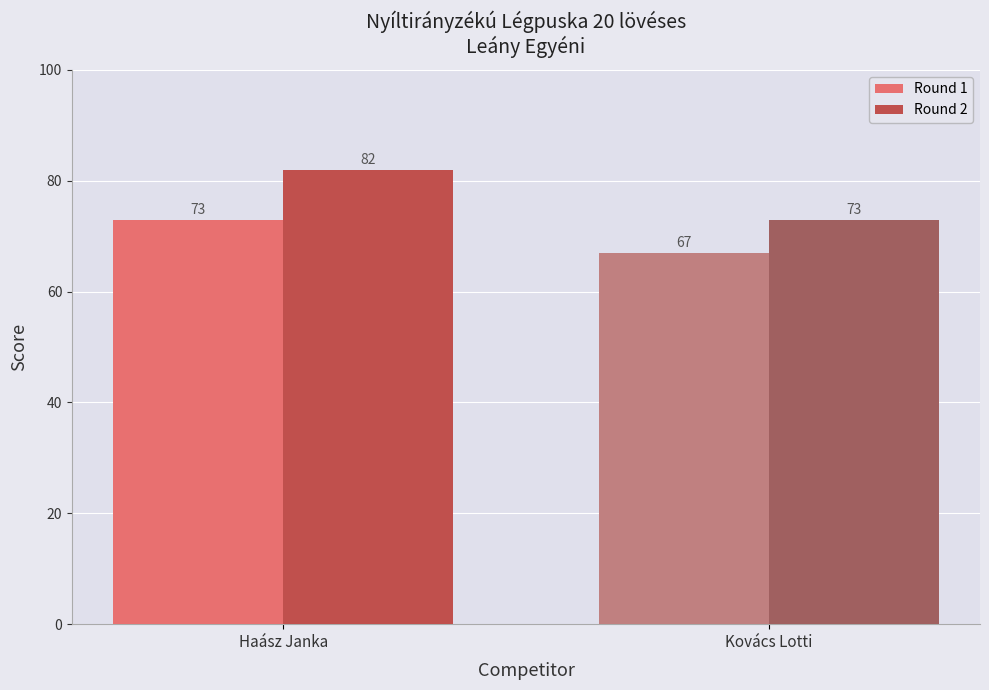

What is the label of the 2nd bar from the right?

Haász Janka